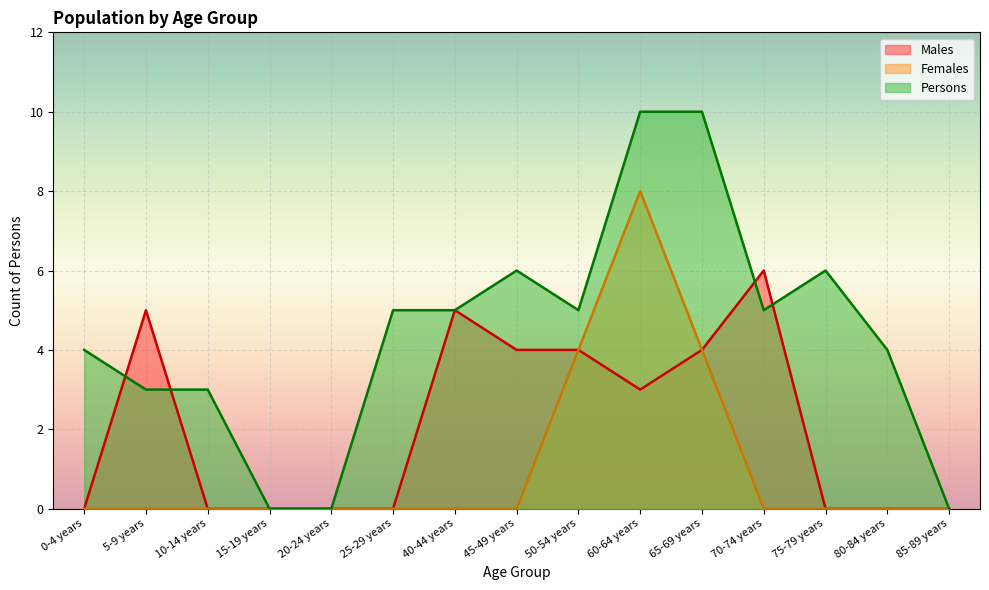

What is the sum of all Females values?

16